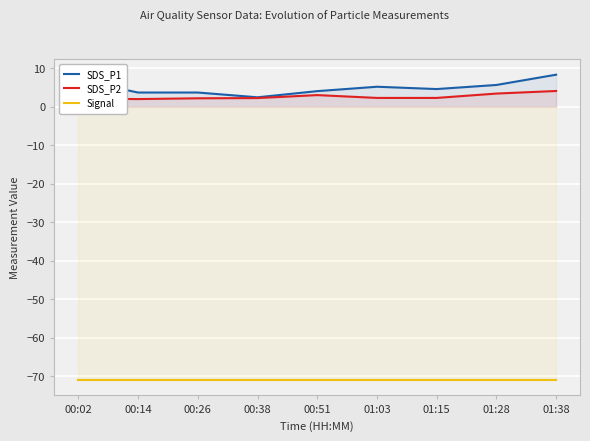

What position from the left is 00:14?

2